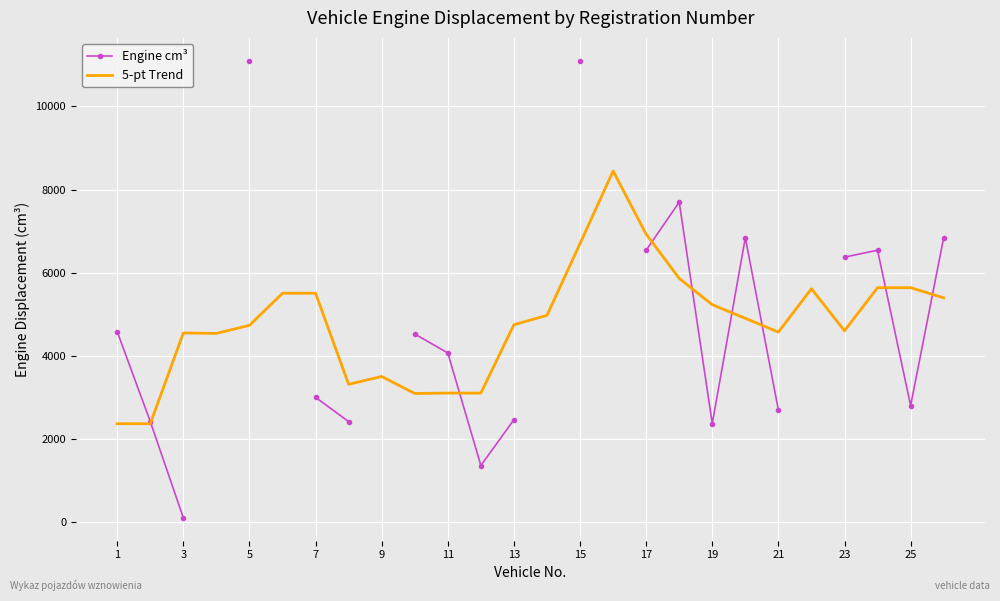

In 5-pt Trend, how many points are lower than both neighbors (excluding endpoints)?

5